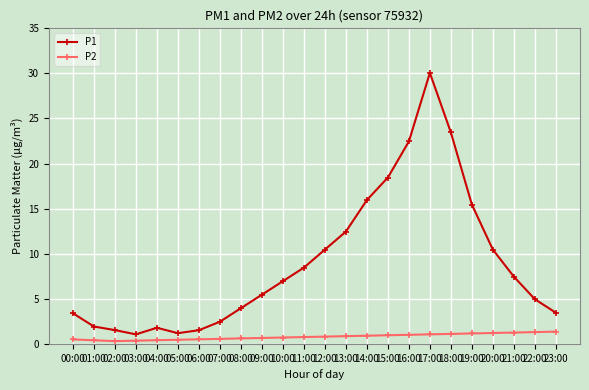

Rank the series by their average value, from highest to lowest.

P1, P2